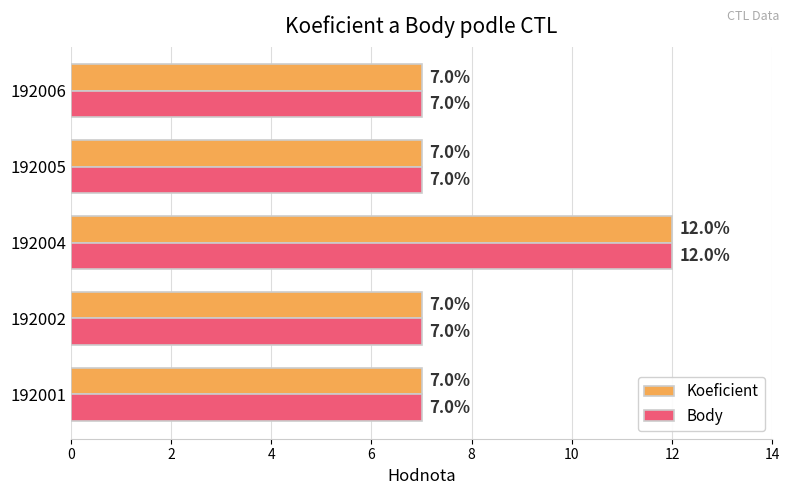

What is the highest value of the Koeficient series?

12